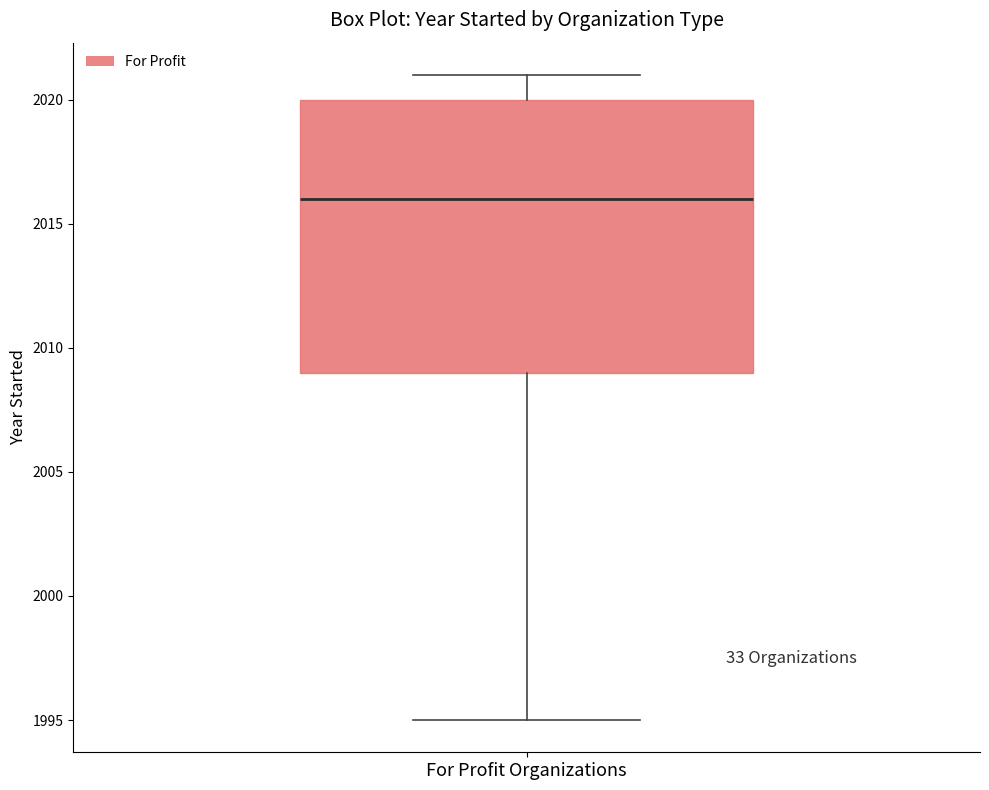

Transcribe this box plot: give where the median line is, the range the box spans, and where the two whiskers end, as read against the y-axis. The values are not printed on the chart, so give them approximately, as read against the axis.

median 2016, box 2009 to 2020, whiskers 1995 to 2021